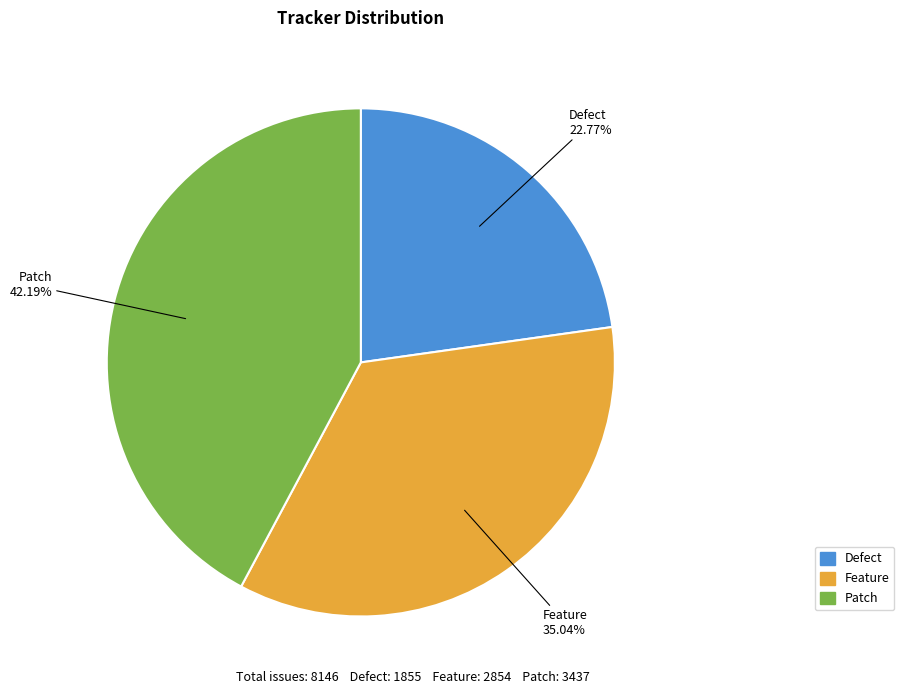

To the nearest percent, what is the combined percentage of Defect and Feature?

58%